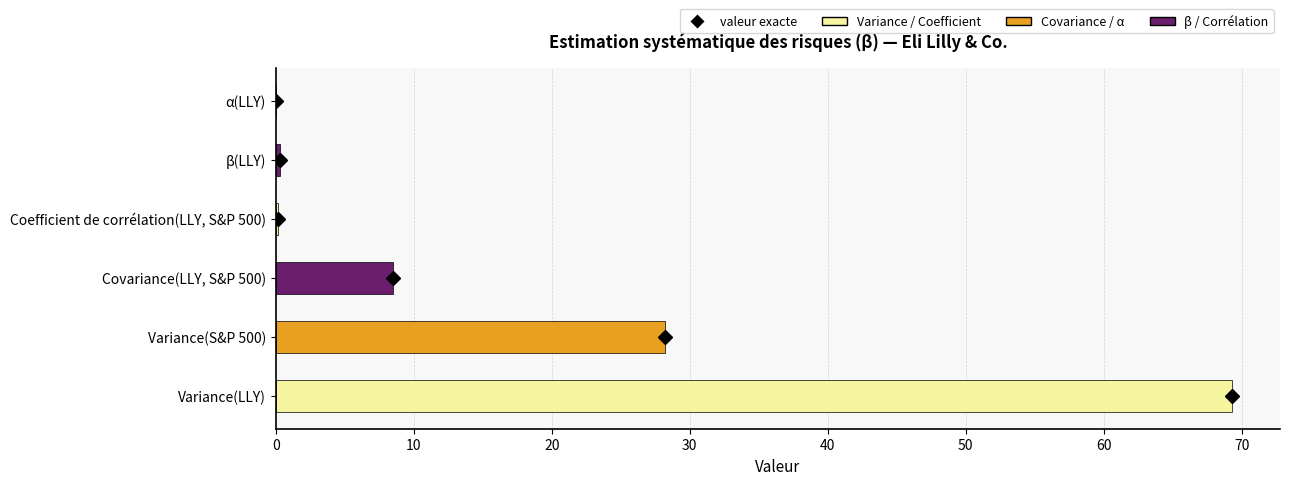

Count the number of data series in this chart.

1